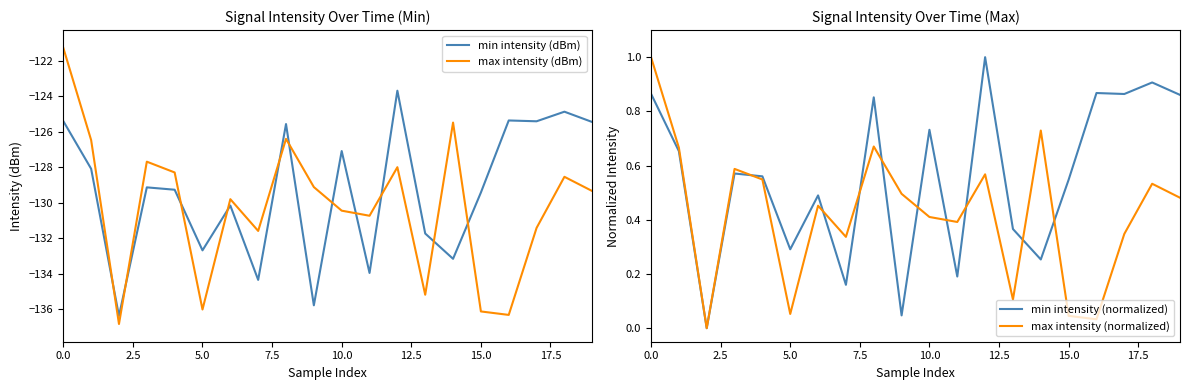

Reading left to right, transcribe all the data shown in this chart.

min intensity (dBm): -125.4	-128.1	-136.4	-129.1	-129.3	-132.7	-130.2	-134.4	-125.6	-135.8	-127.1	-134.0	-123.7	-131.7	-133.2	-129.4	-125.4	-125.4	-124.9	-125.5
max intensity (dBm): -121.3	-126.5	-136.8	-127.7	-128.3	-136.0	-129.8	-131.6	-126.4	-129.1	-130.5	-130.7	-128.0	-135.2	-125.5	-136.1	-136.3	-131.4	-128.5	-129.3
min intensity (normalized): 0.9	0.7	0.0	0.6	0.6	0.3	0.5	0.2	0.9	0.0	0.7	0.2	1.0	0.4	0.3	0.5	0.9	0.9	0.9	0.9
max intensity (normalized): 1.0	0.7	0.0	0.6	0.5	0.1	0.5	0.3	0.7	0.5	0.4	0.4	0.6	0.1	0.7	0.0	0.0	0.3	0.5	0.5